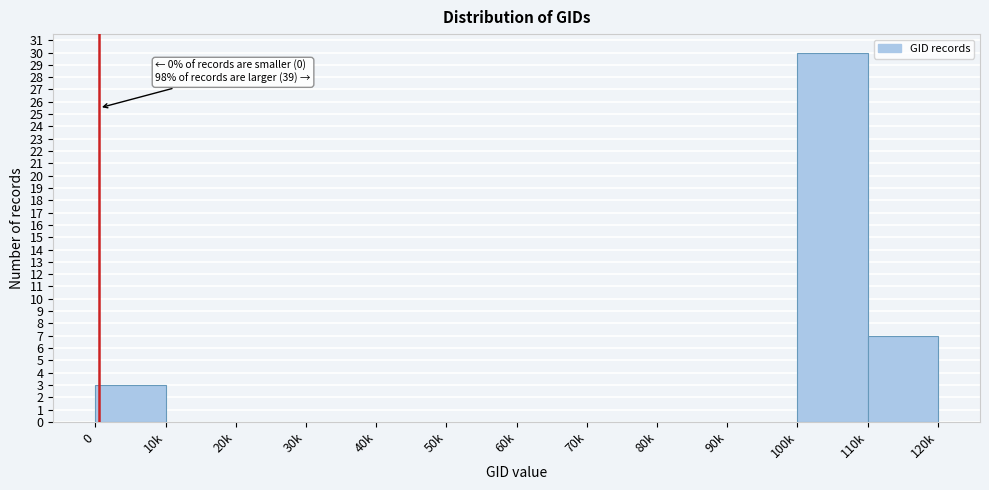

Reading left to right, extract all data points from this chart.

0=3	10k=0	20k=0	30k=0	40k=0	50k=0	60k=0	70k=0	80k=0	90k=0	100k=30	110k=7